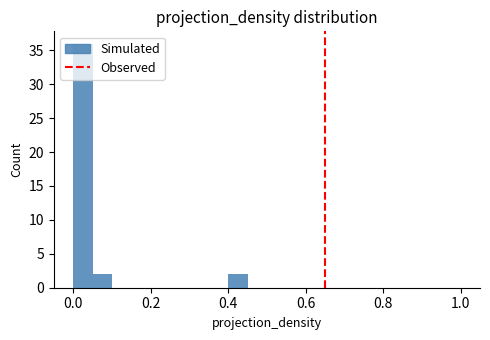

Around what value on the x-axis is the tallest bar? Give the approximate position of its centre, as read against the axis.

0.02